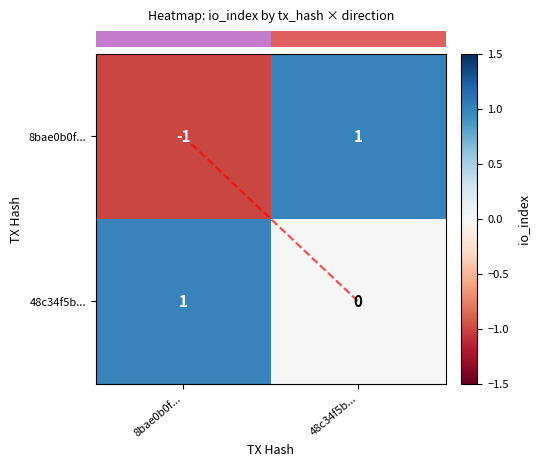

The 48c34f5b... series shows 0 at 8bae0b0f.... True or false?

False